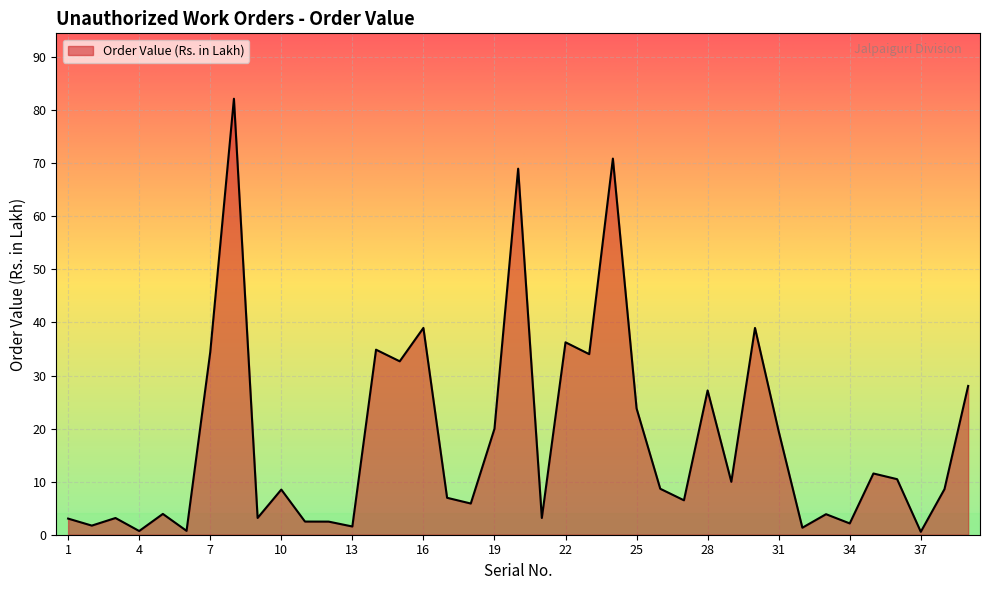

What is the difference between the maximum and minimum values?

81.6